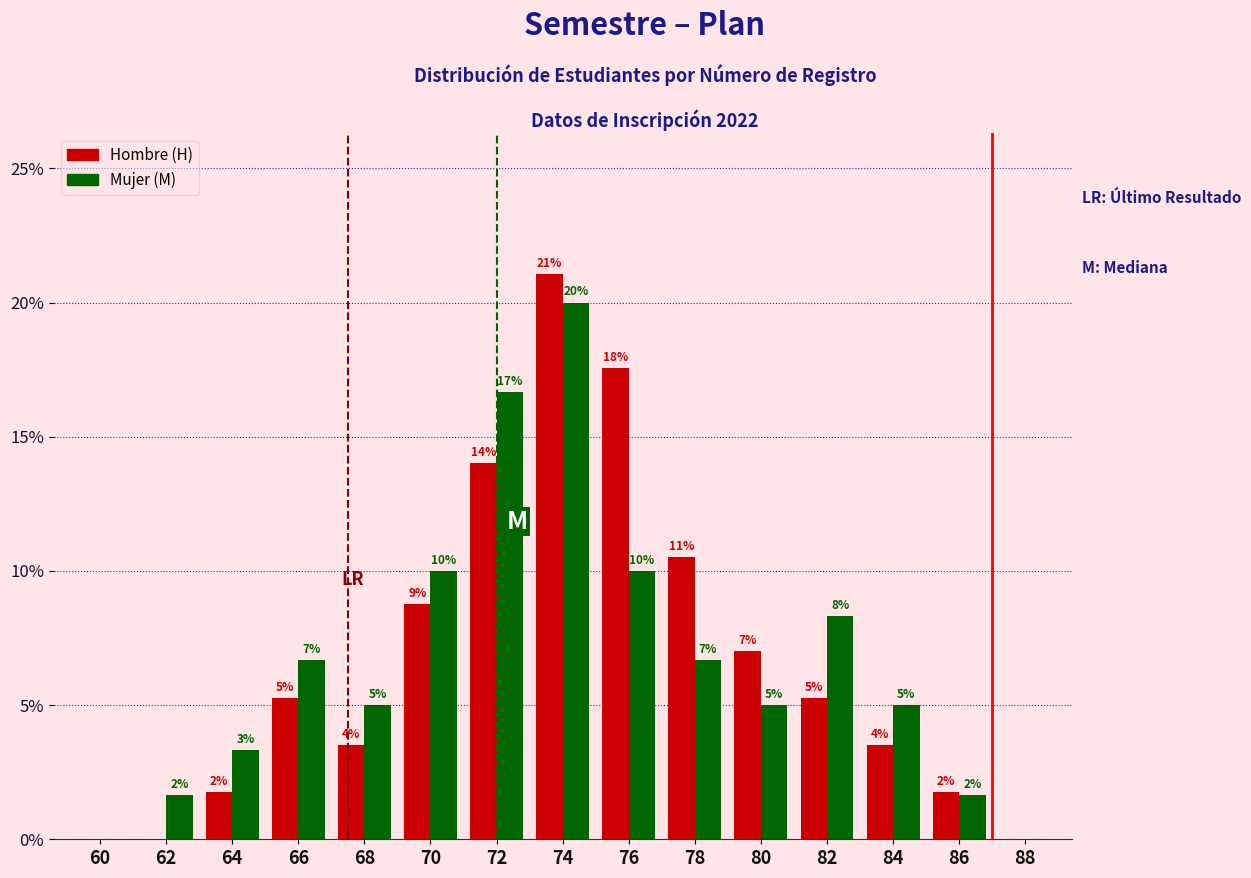

Which category has the highest value in the Mujer (M) series?

74